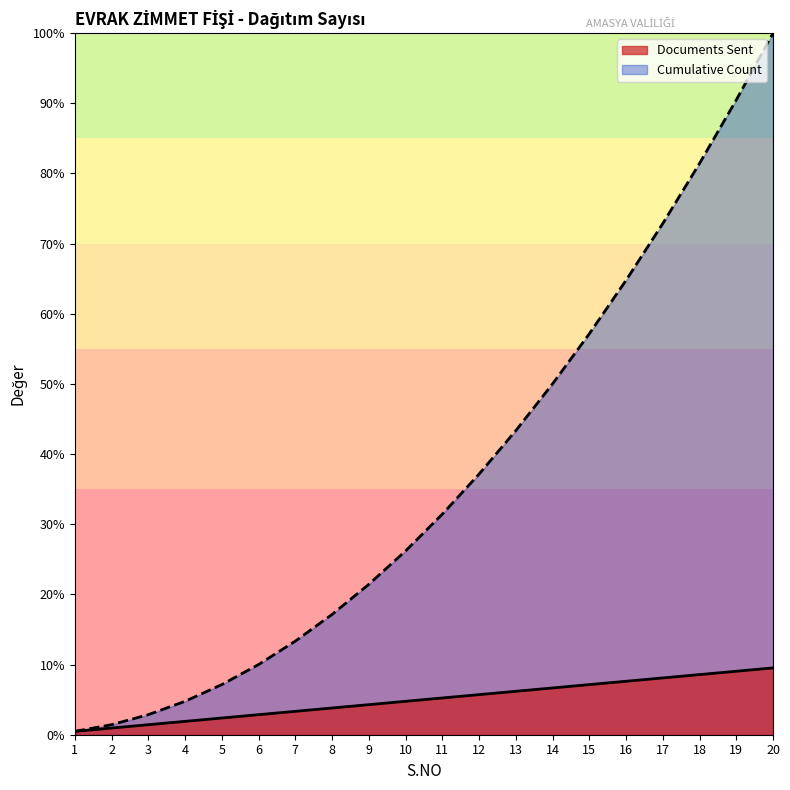

What is the total value across all series at 7?

16.7